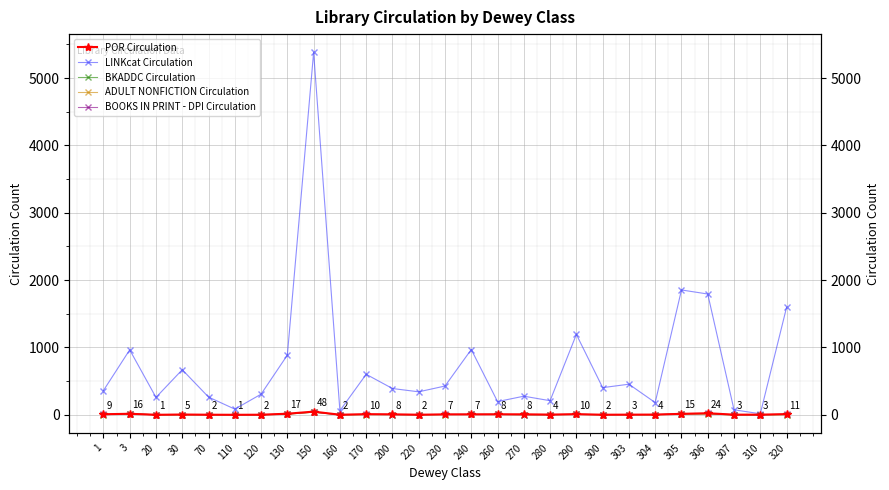

How many distinct data groups are displayed?

5